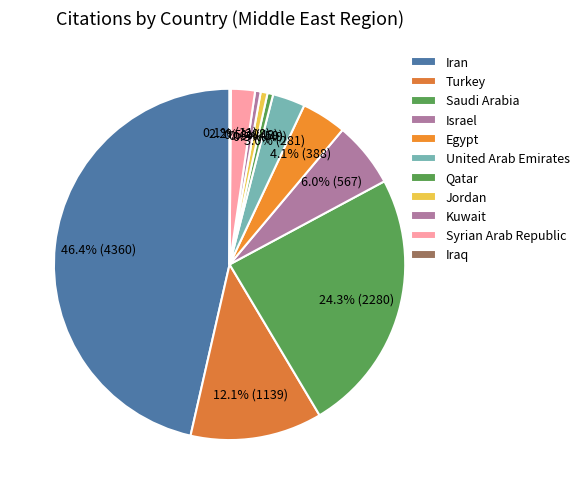

Is the sum of Israel and Iran greater than half?

Yes